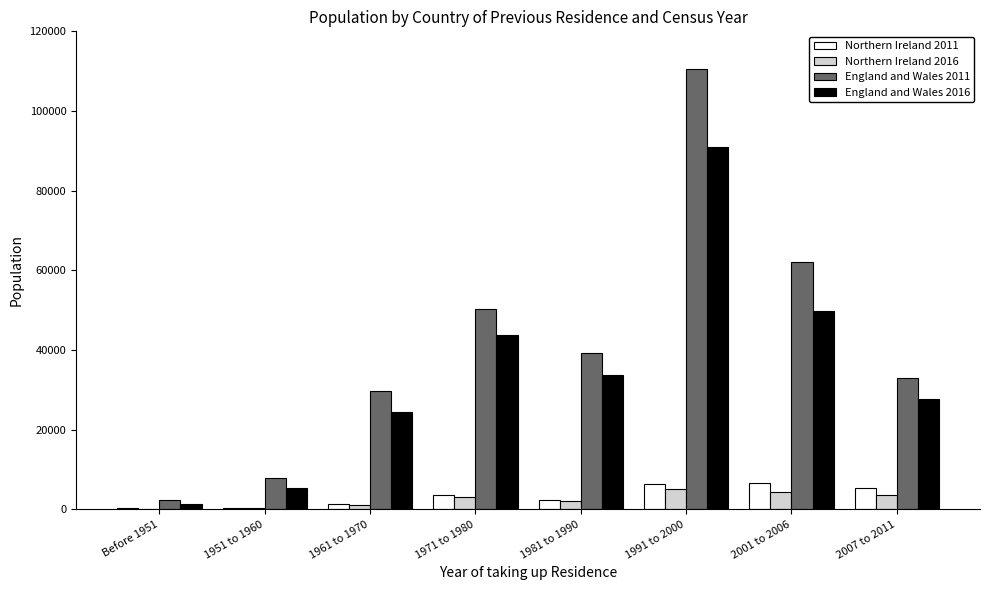

Count the number of categories in the chart.

8